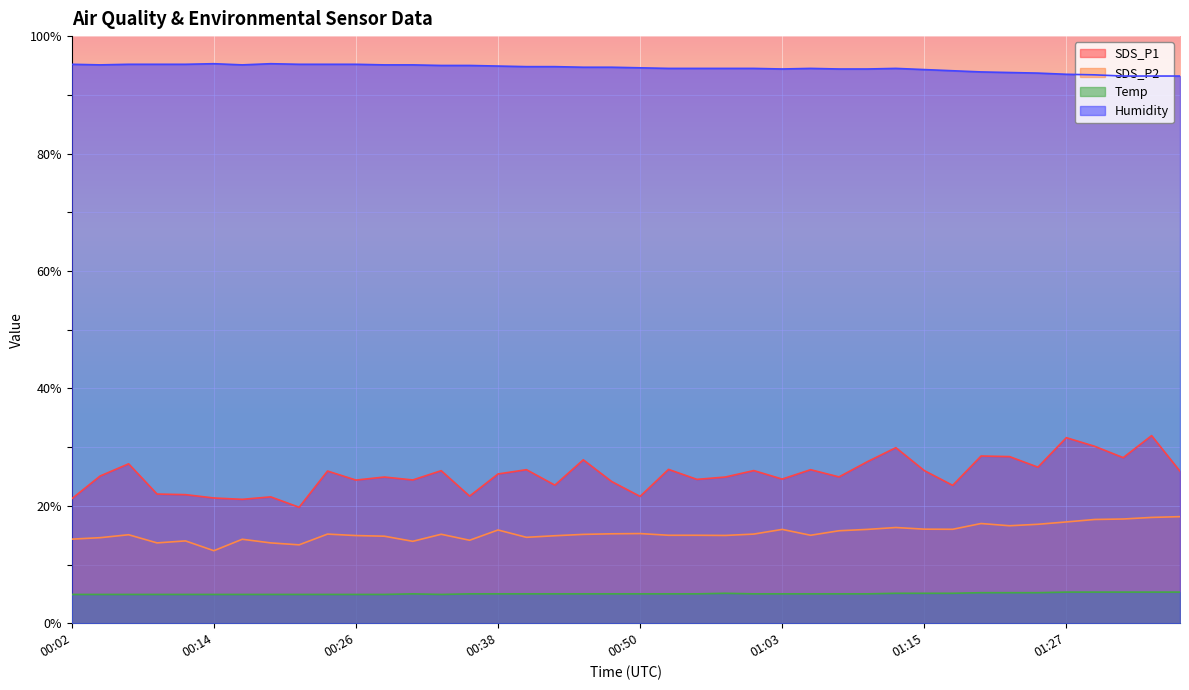

True or false: Humidity and SDS_P2 intersect in this chart.

False